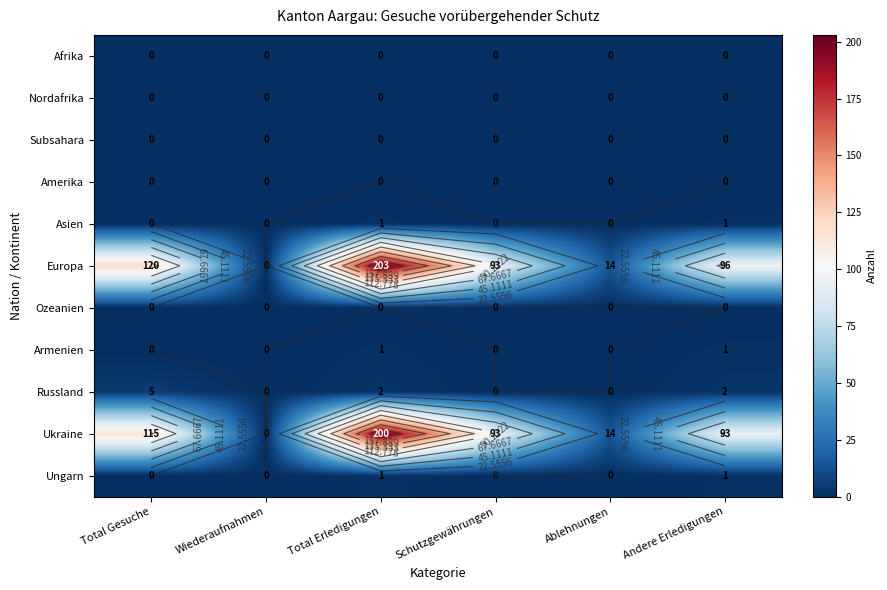

Is the value of Amerika at Schutzgewährungen greater than the value of Subsahara at Total Erledigungen?

No